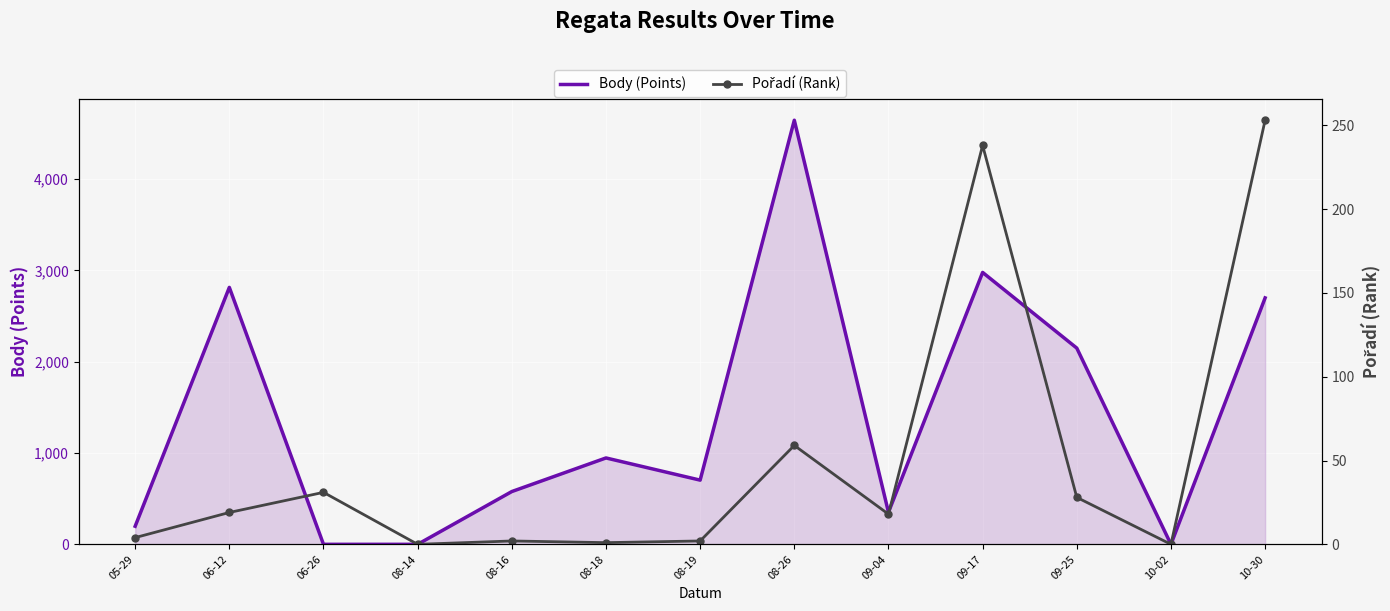

What position from the left is 10-30?

13